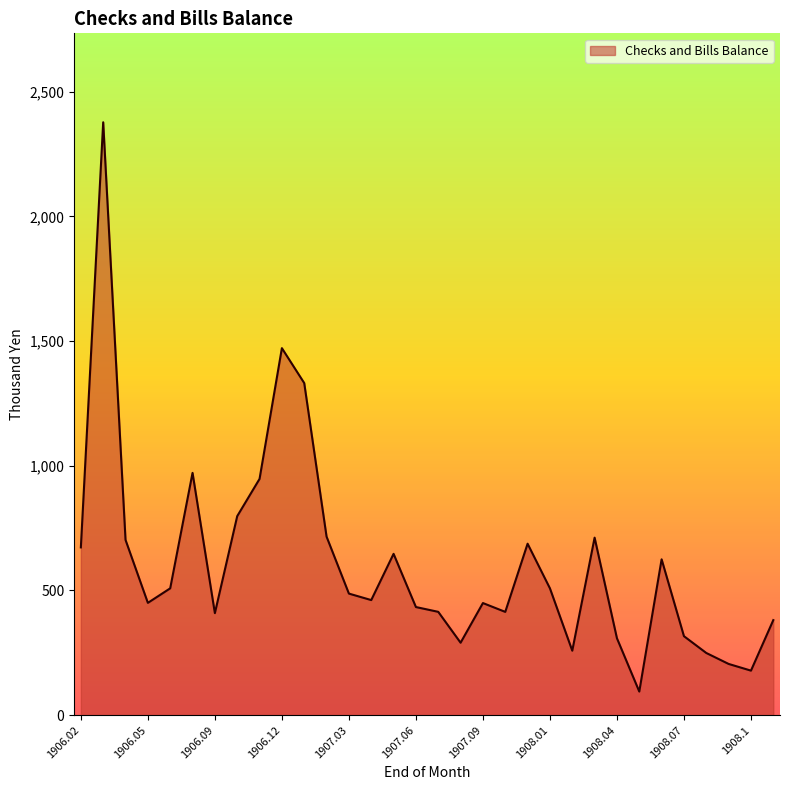

What is the greatest value displayed?

2377.0